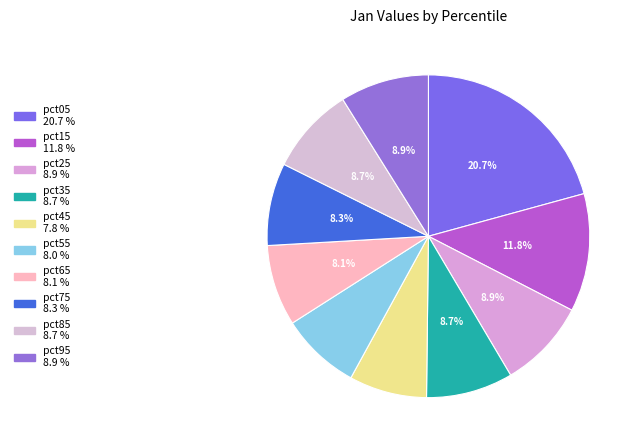

Does pct15 account for over 50% of the chart?

No